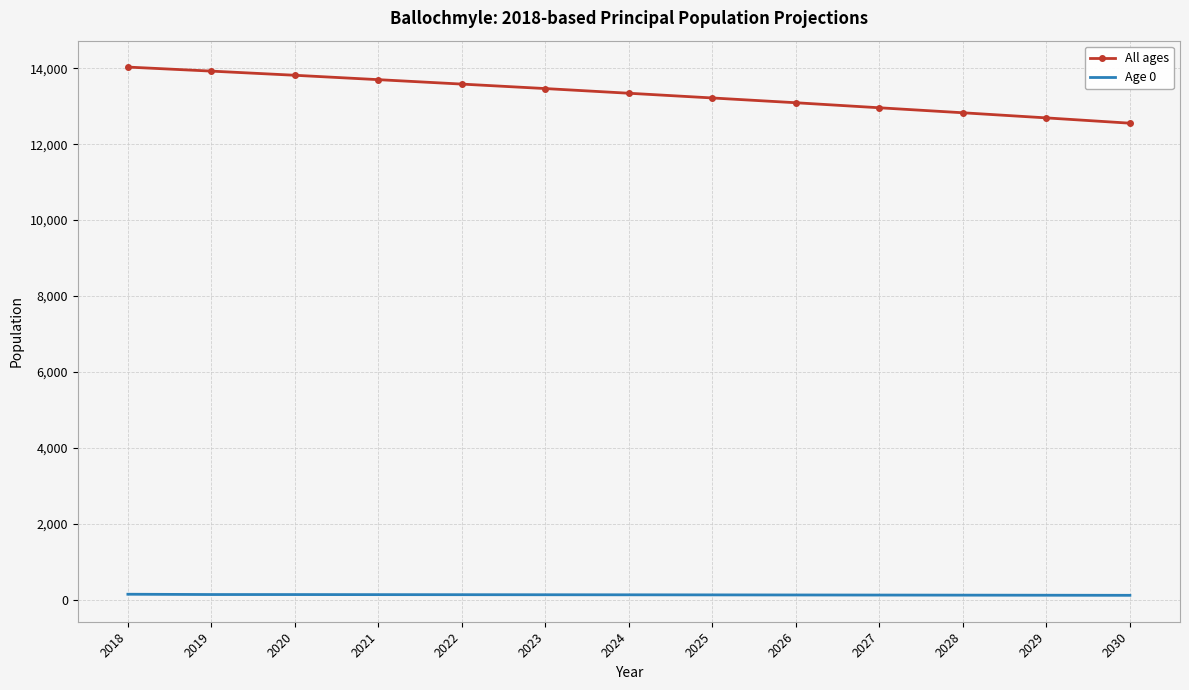

What is the sum of all Age 0 values?

1603.8